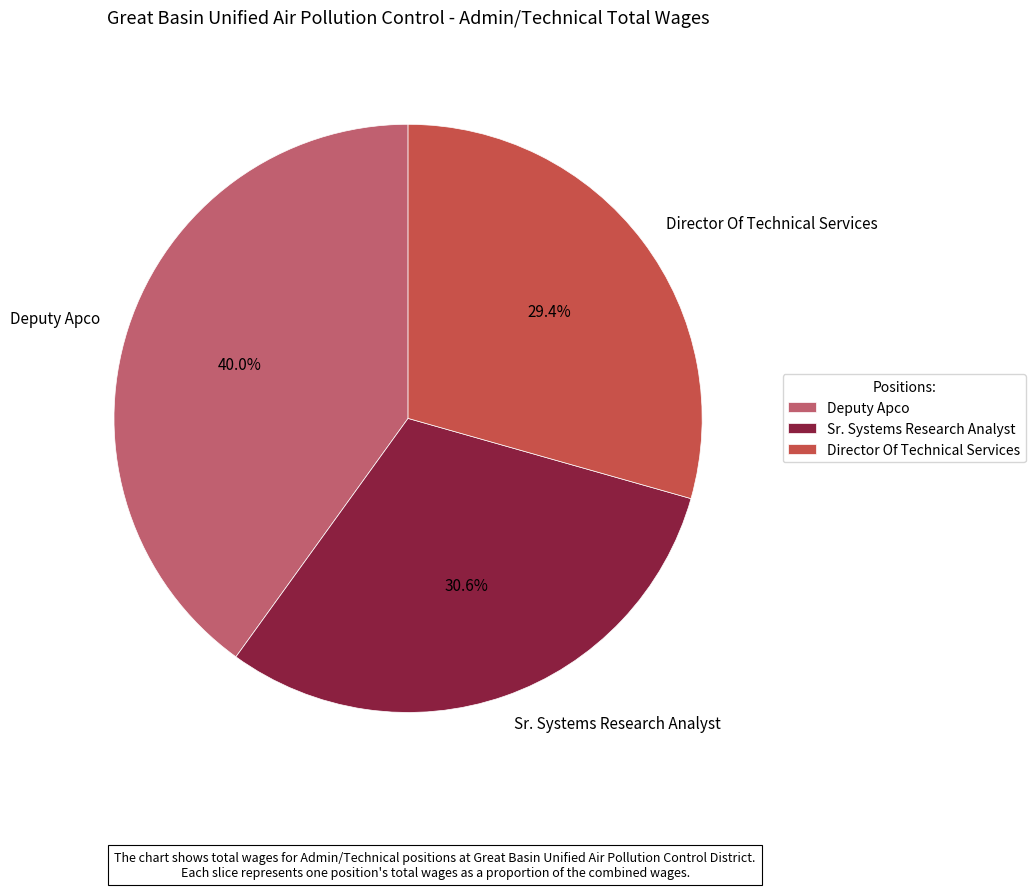

To the nearest percent, what is the difference between the Deputy Apco and Sr. Systems Research Analyst slice percentages?

9%